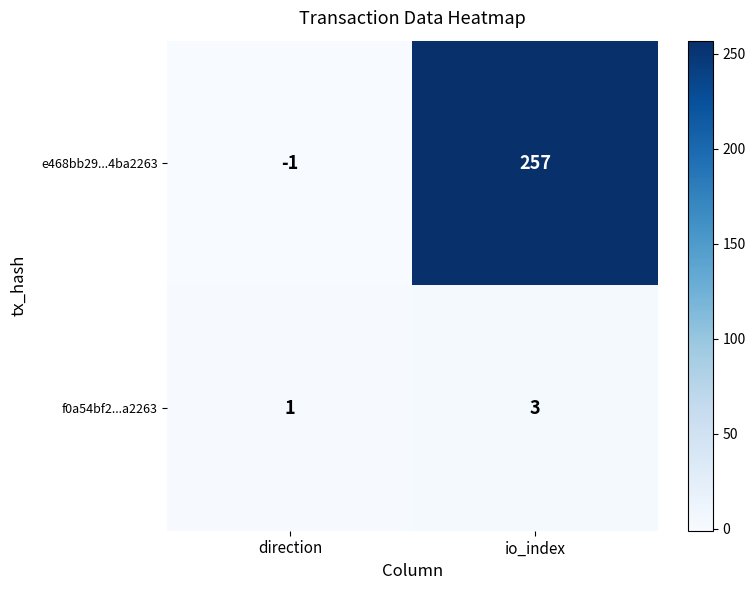

What is the difference between the maximum and minimum values in the e468bb29...4ba2263 series?

258